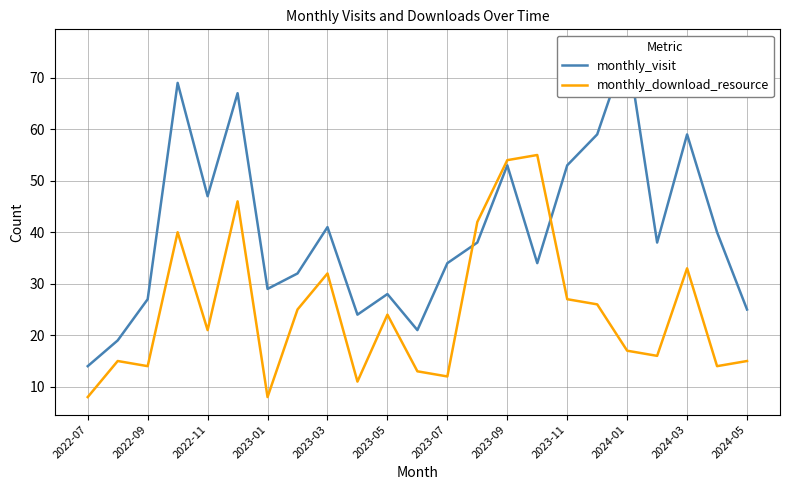

What is the minimum value for monthly_download_resource?

8